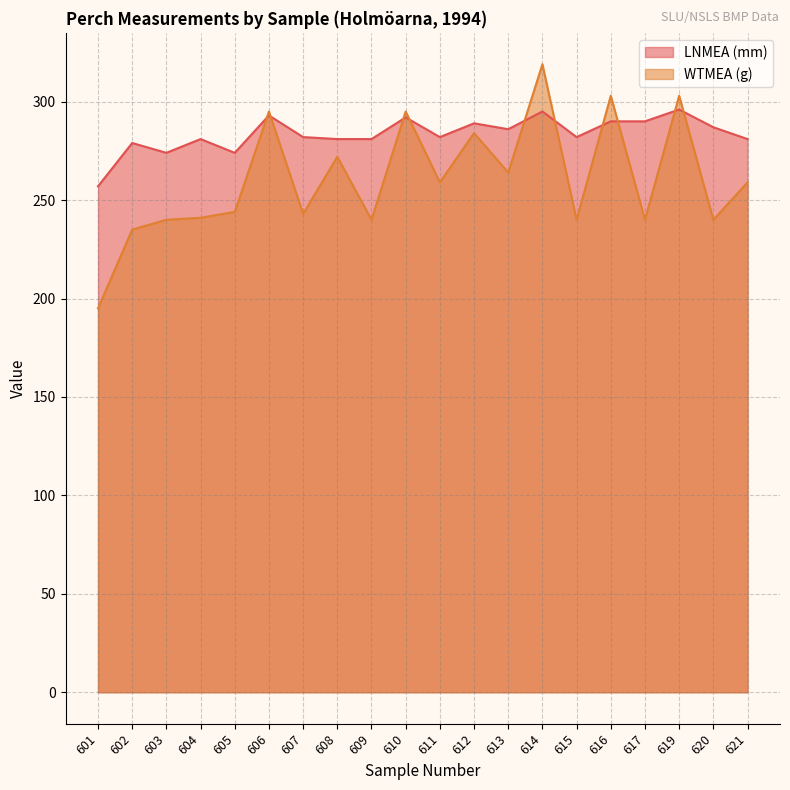

The value of WTMEA (g) at 607 is 421. True or false?

False